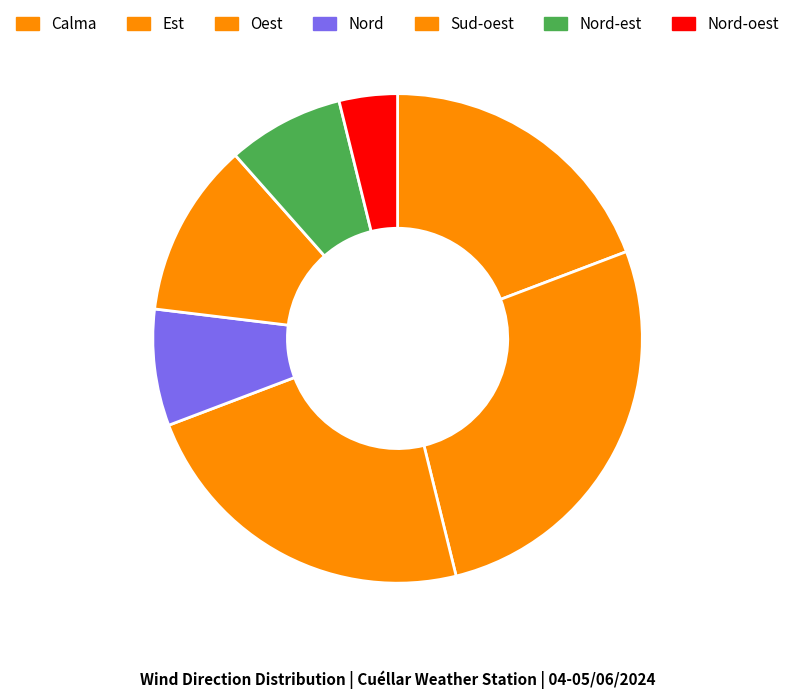

Combined, what portion of the pie is Oest and Nord-est?

30.8%